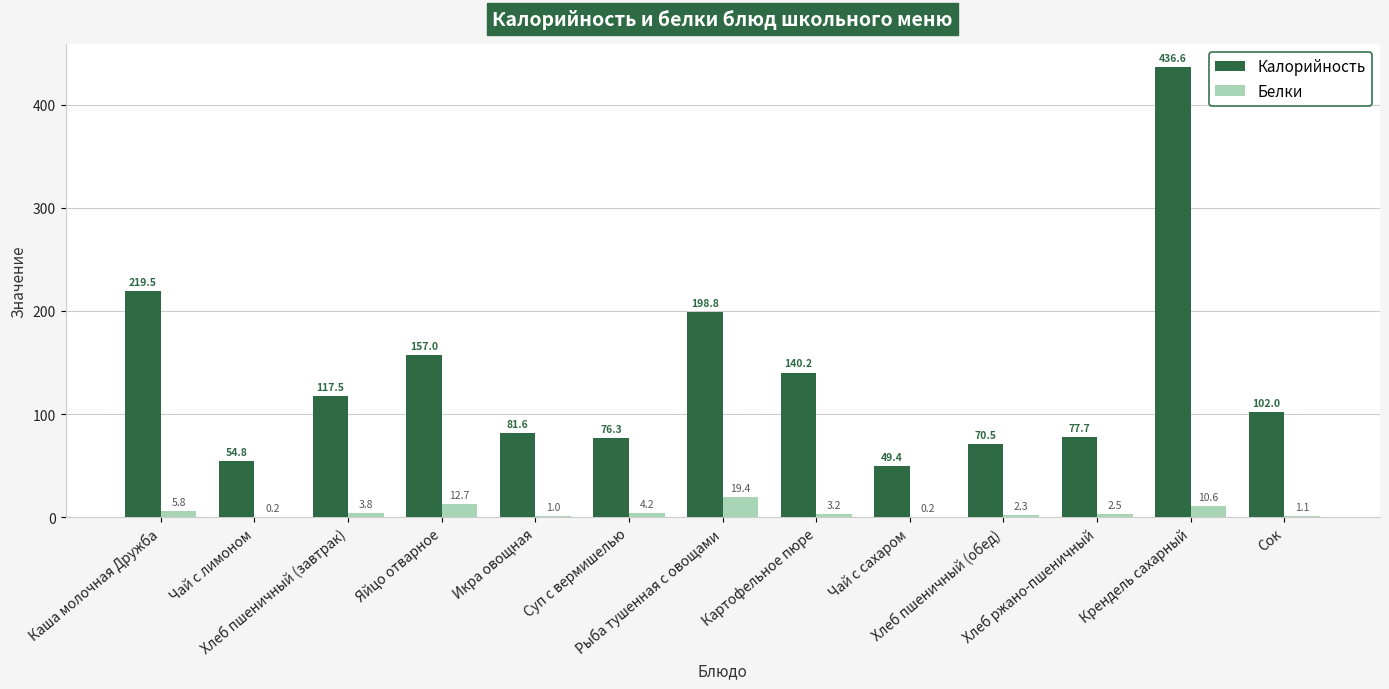

How many distinct data groups are displayed?

2